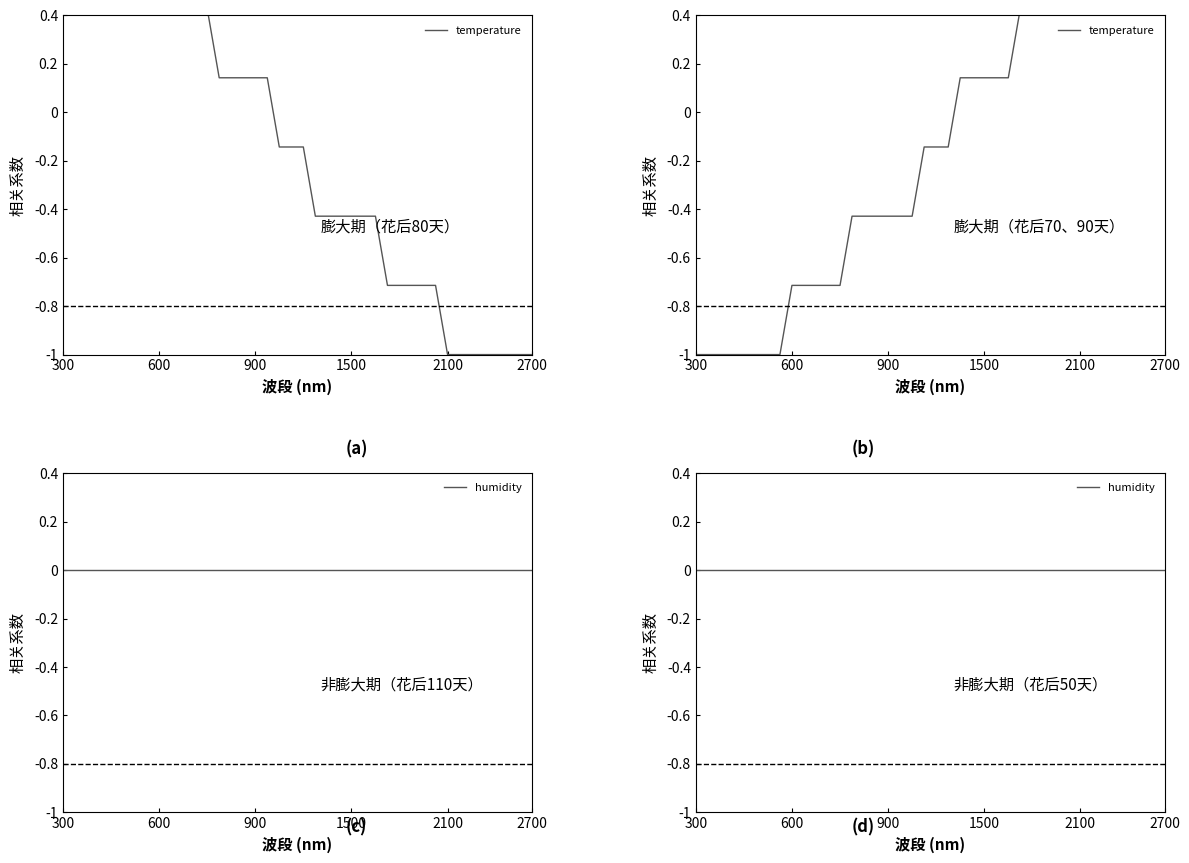

True or false: temperature has a value of -1.0 at 2100.

True